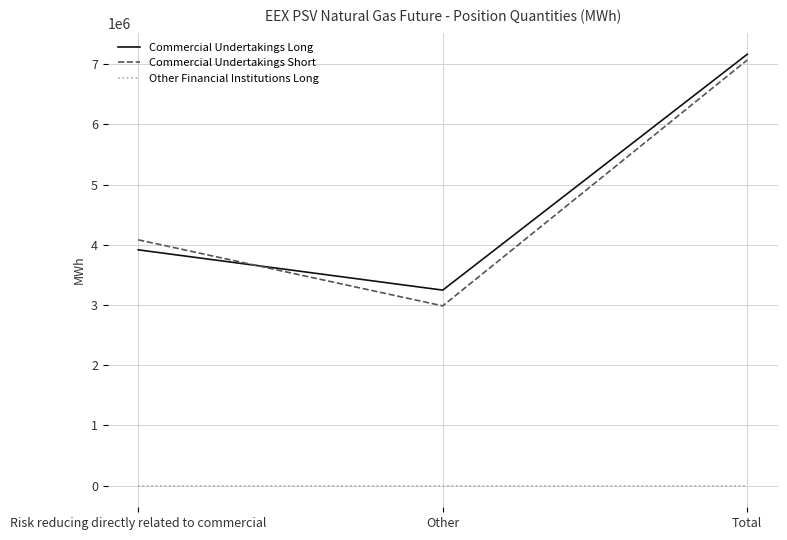

Reading left to right, extract all data points from this chart.

Commercial Undertakings Long: 3916800	3247728	7164528
Commercial Undertakings Short: 4082880	2985984	7068864
Other Financial Institutions Long: 0	0	0